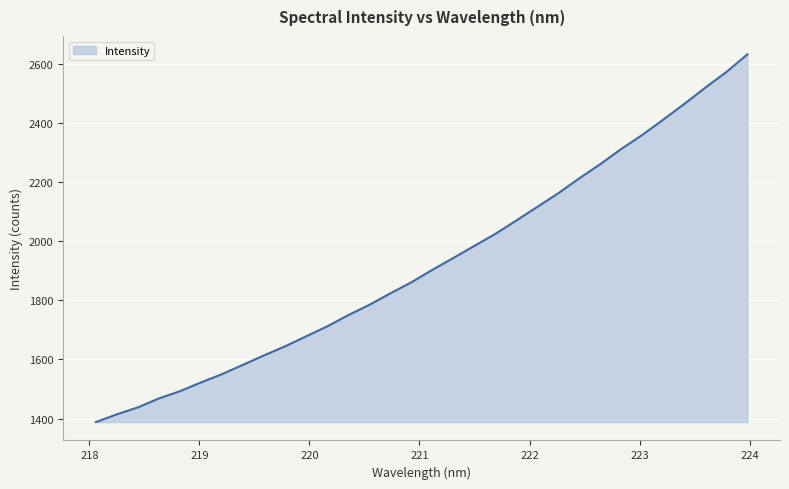

What is the minimum value shown in the chart?

1387.9